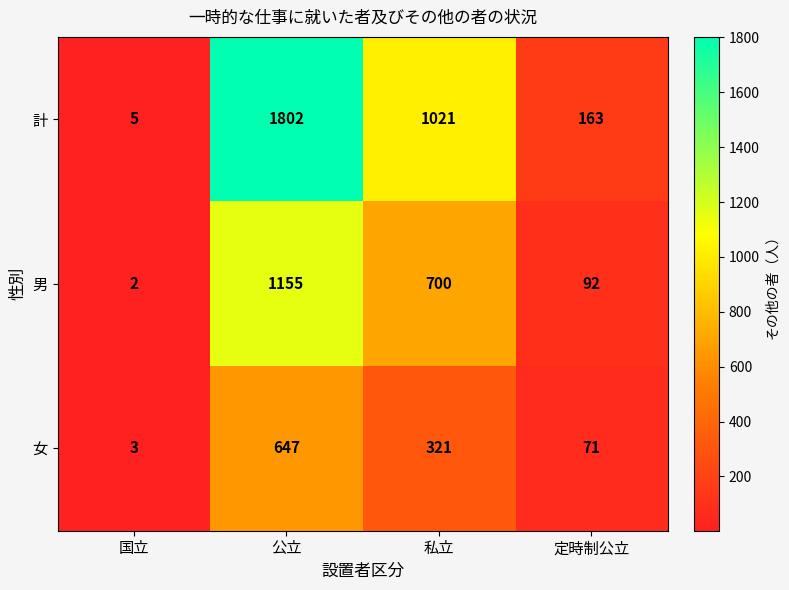

At 私立, list the series in order from largest to smallest.

計, 男, 女